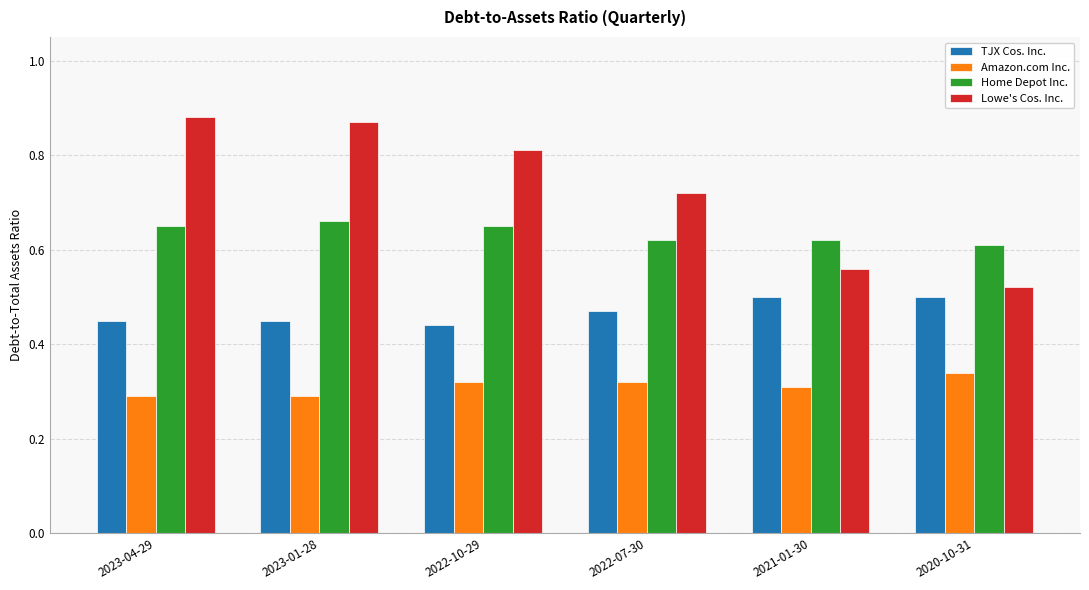

Which series has the largest total across all categories?

Lowe's Cos. Inc.